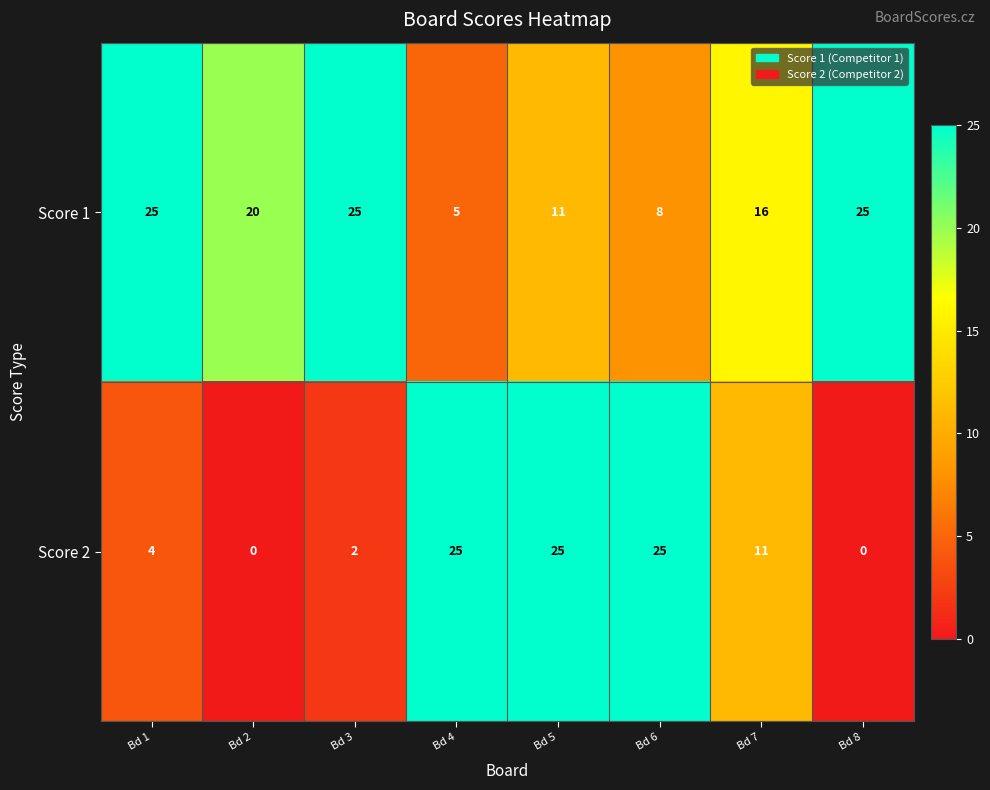

Is it true that Score 2 equals 0 at Bd 8?

True